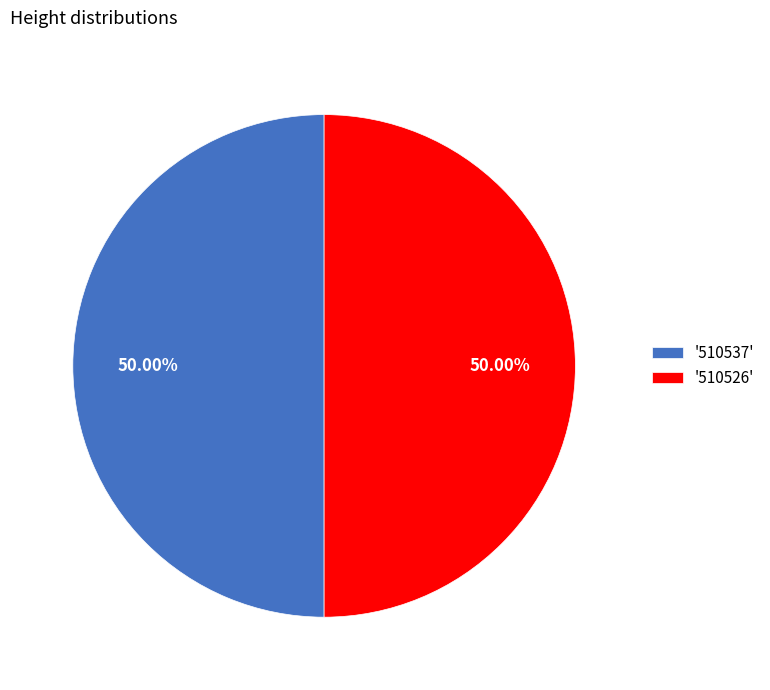

Is the sum of '510537' and '510526' greater than half?

Yes